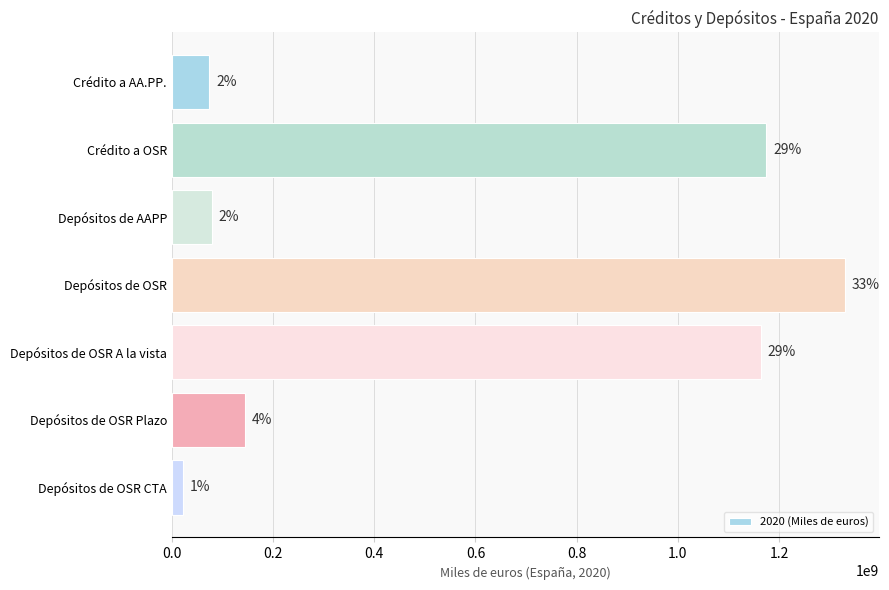

How many bars are there in total?

7